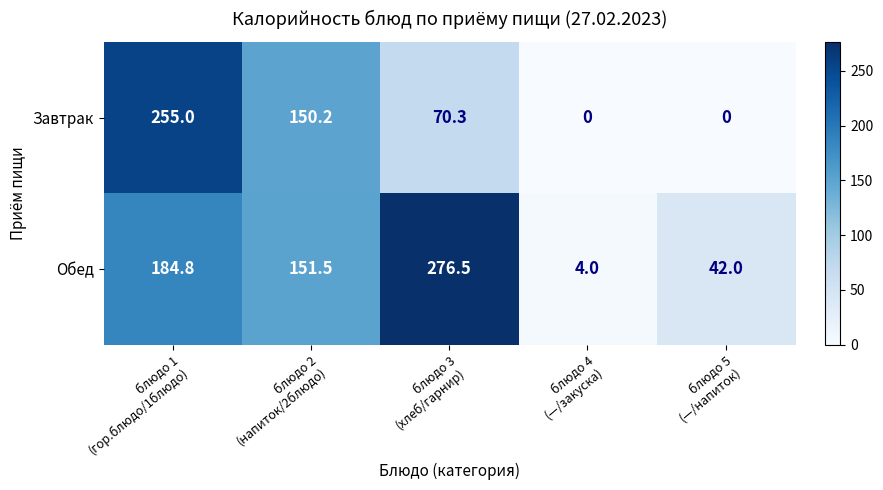

List the series in order of their overall mean, highest first.

Обед, Завтрак